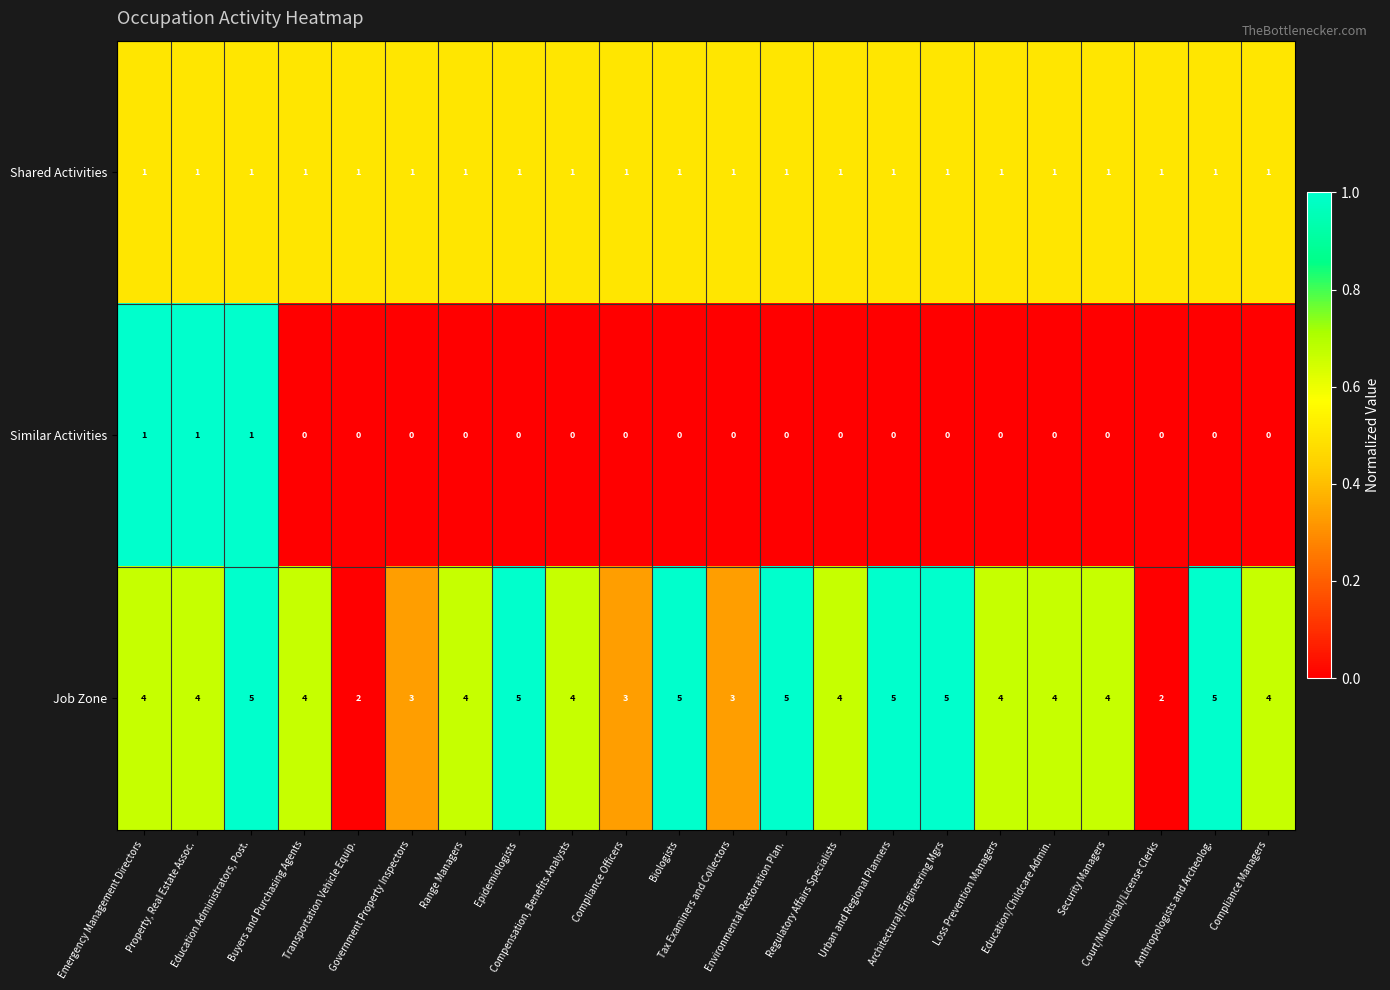

Which series has the largest total across all categories?

Job Zone